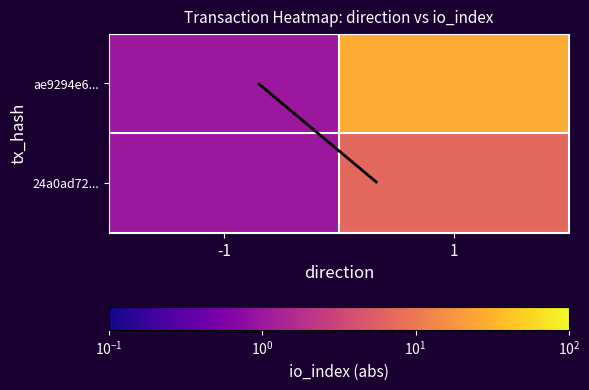

What is the difference between the maximum and minimum values in the 24a0ad72... series?

6